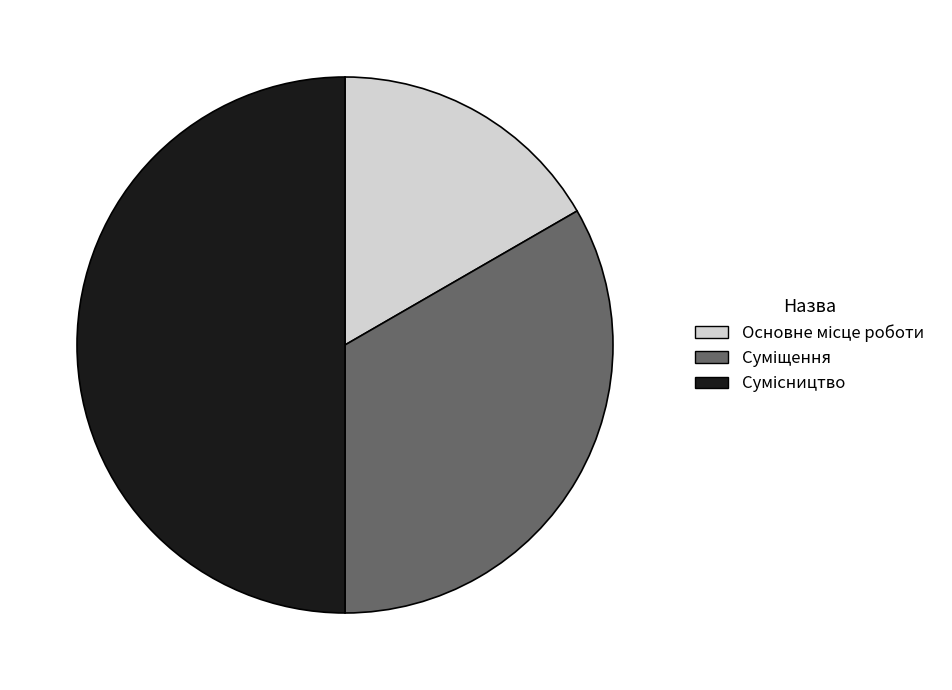

Is the sum of Суміщення and Основне місце роботи greater than half?

No